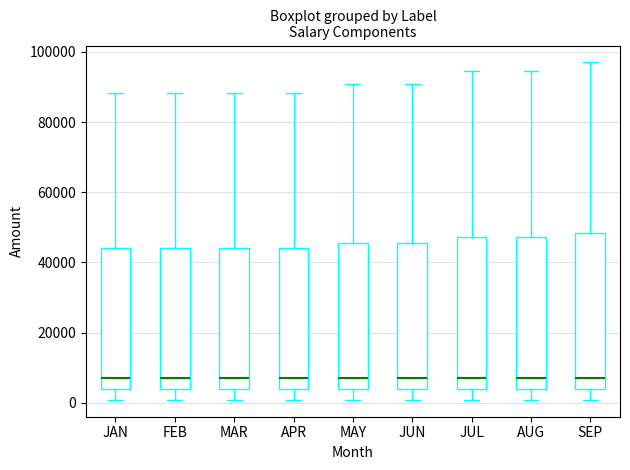

Where does the upper whisker of the box for AUG end on the y-axis? The values are not printed on the chart, so give them approximately, as read against the axis.

94000